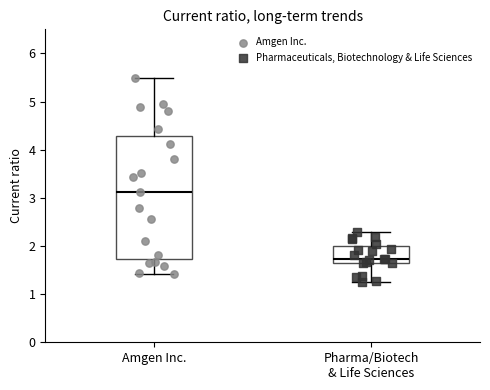

Where is the lower edge of the box for Amgen Inc. on the y-axis? The values are not printed on the chart, so give them approximately, as read against the axis.

1.7